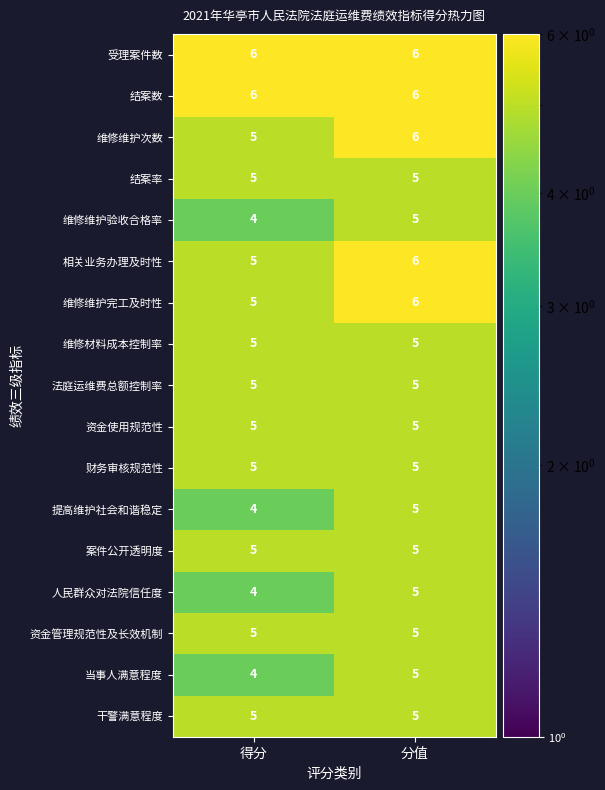

Is it true that 法庭运维费总额控制率 equals 5 at 得分?

True